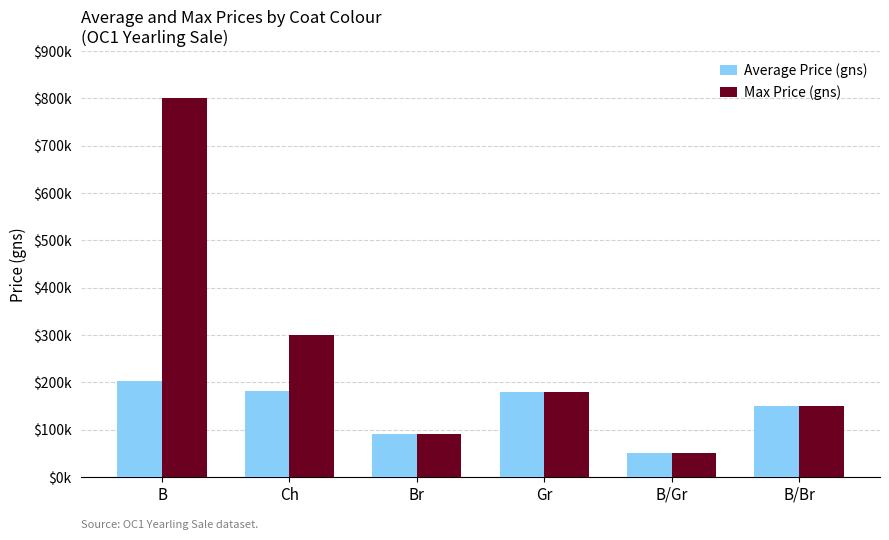

Does the chart contain any negative values?

No